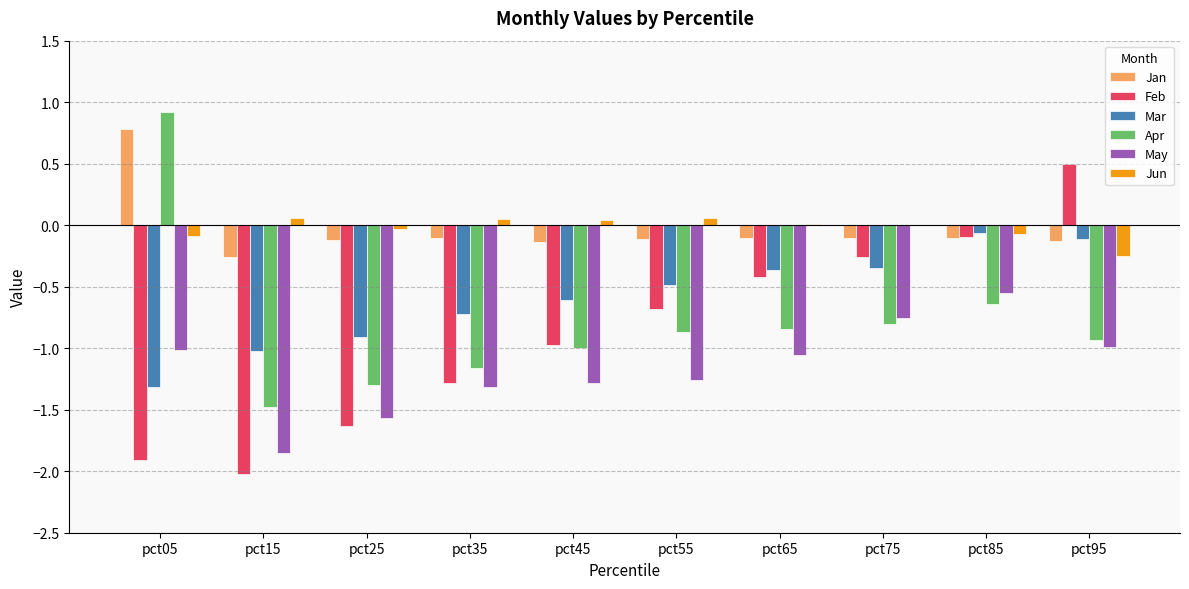

Between pct15 and pct45, which series saw the biggest shift?

Feb